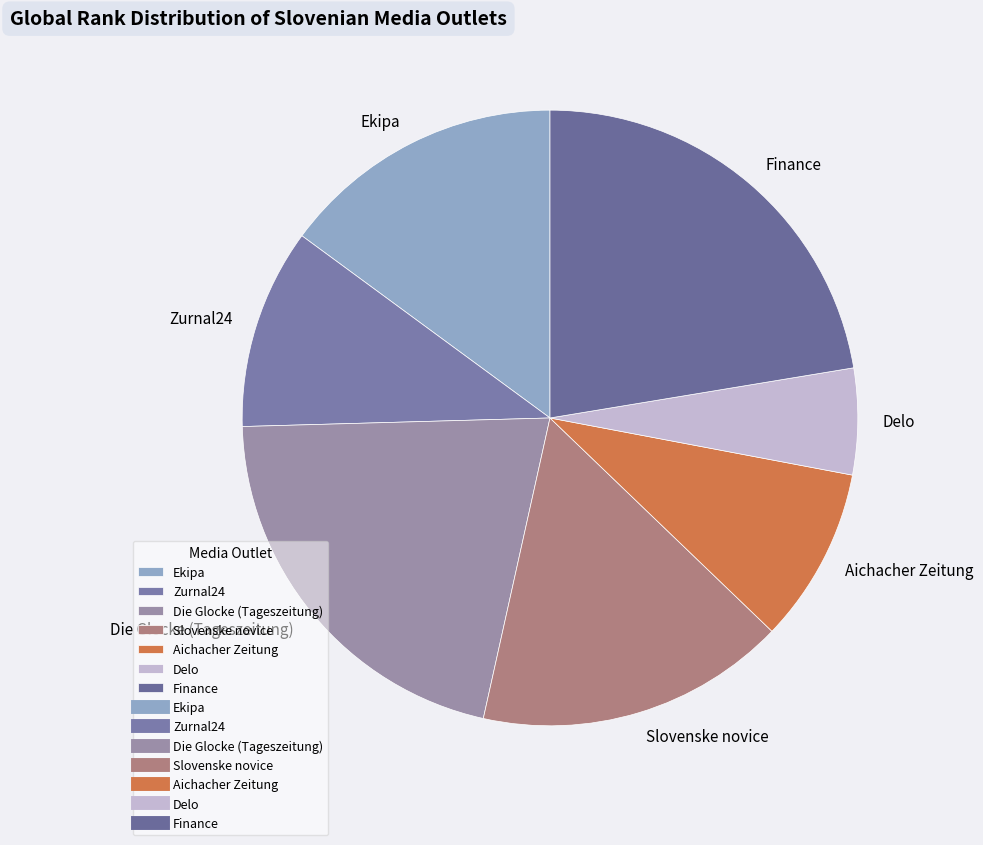

Do Zurnal24 and Aichacher Zeitung together represent more than half of the pie?

No